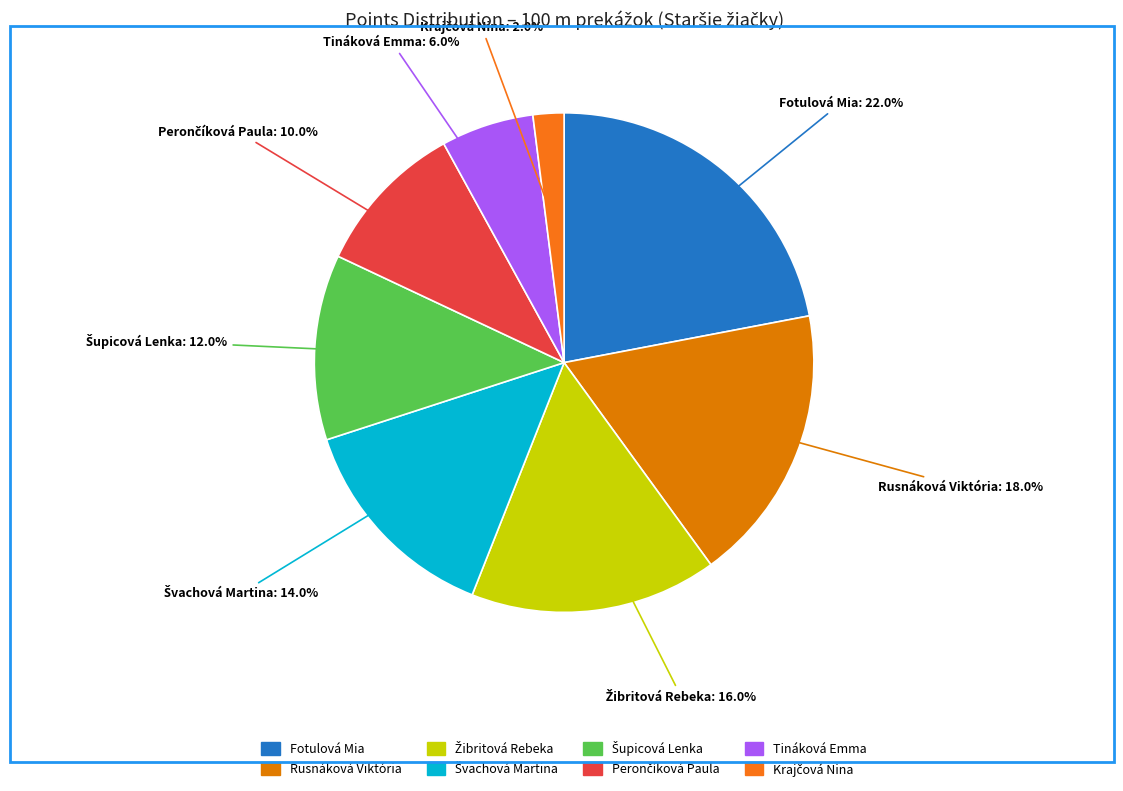

Which has a higher value, Tináková Emma or Fotulová Mia?

Fotulová Mia